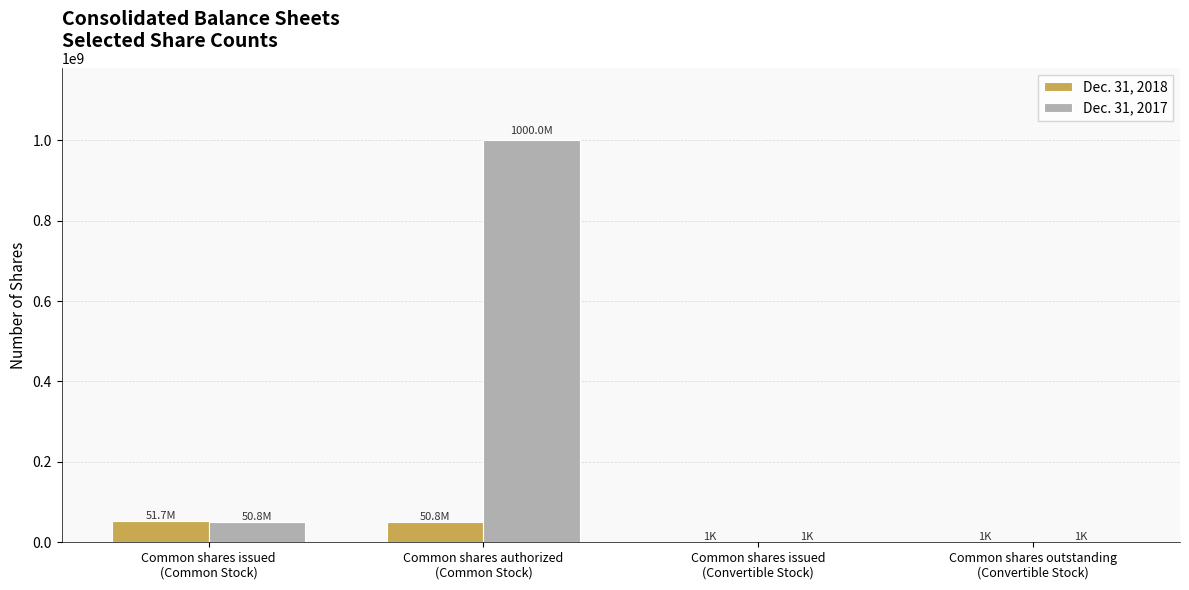

At which category is the sum across all series the highest?

Common shares authorized
(Common Stock)